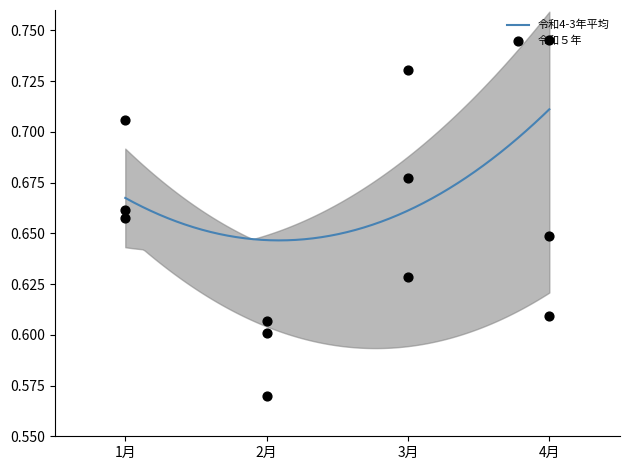

Which series reaches the minimum Y coordinate?

births_r5